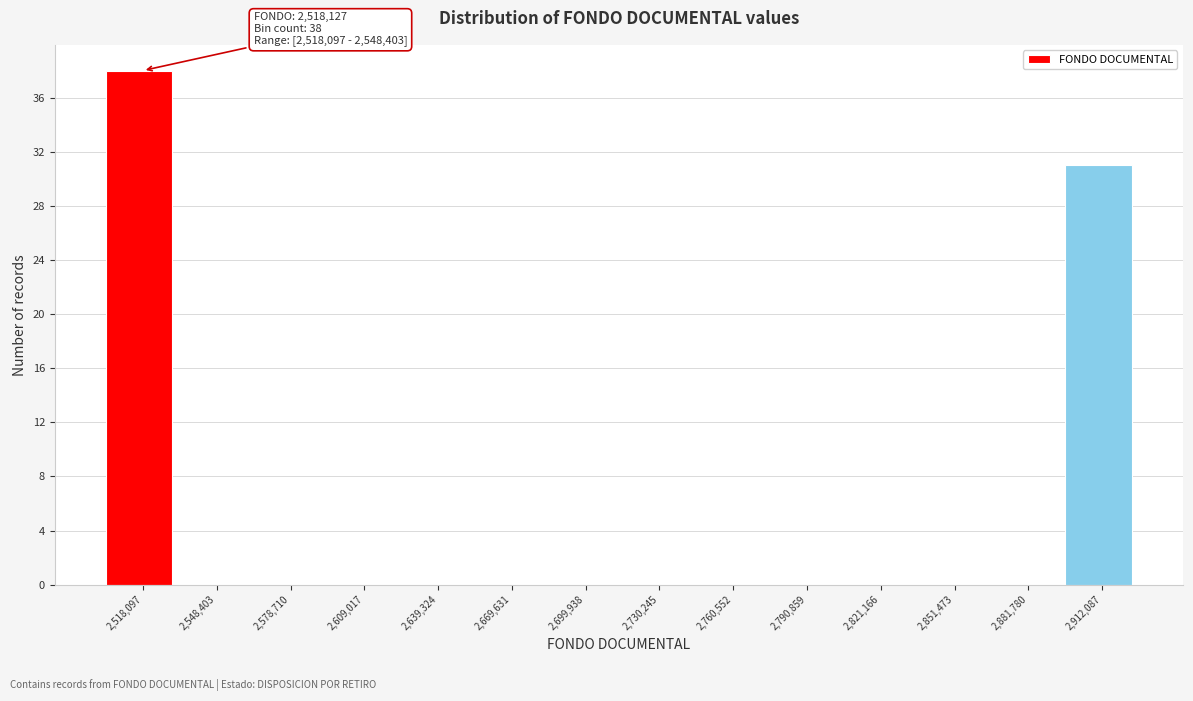

Reading left to right, what are all the values shown in this chart?

2,518,097=38	2,548,403=0	2,578,710=0	2,609,017=0	2,639,324=0	2,669,631=0	2,699,938=0	2,730,245=0	2,760,552=0	2,790,859=0	2,821,166=0	2,851,473=0	2,881,780=0	2,912,087=31